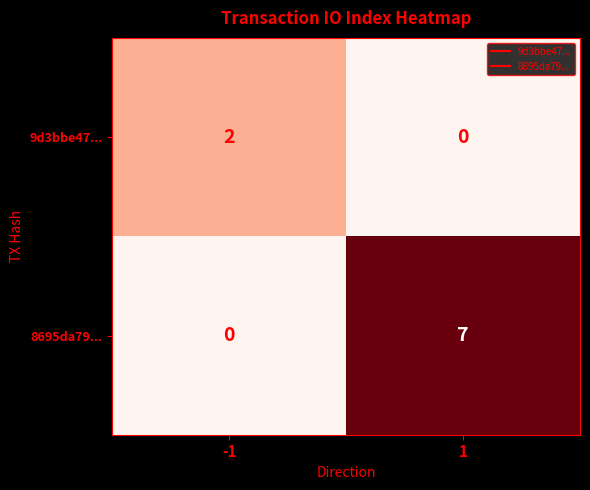

Rank the series at 1 from highest to lowest value.

8695da79..., 9d3bbe47...